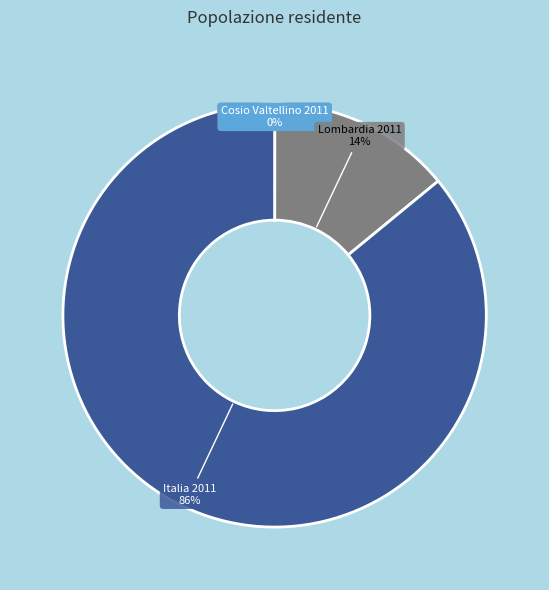

To the nearest percent, what is the difference between the largest and smallest slice percentages?

86%